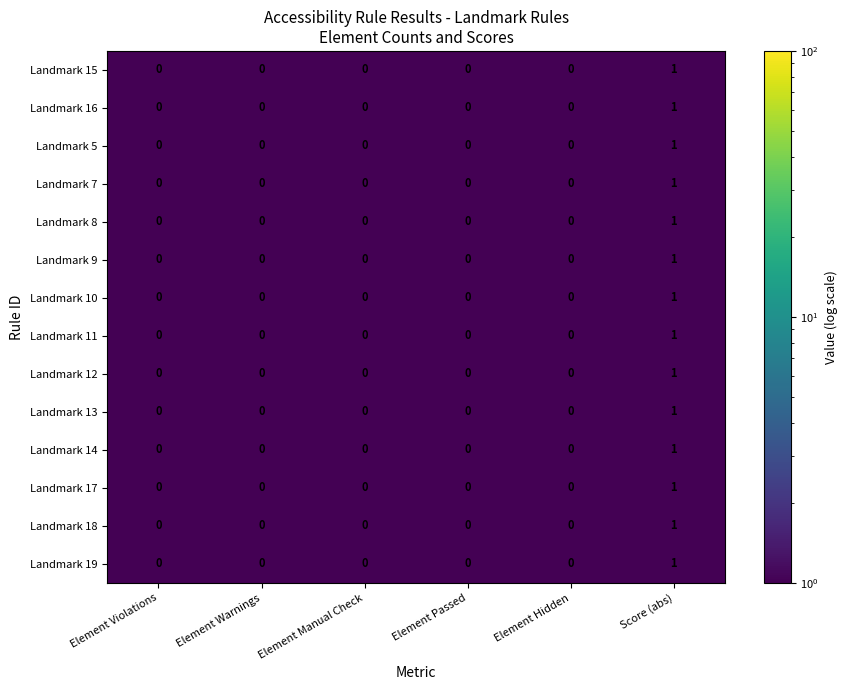

Count the number of data series in this chart.

14